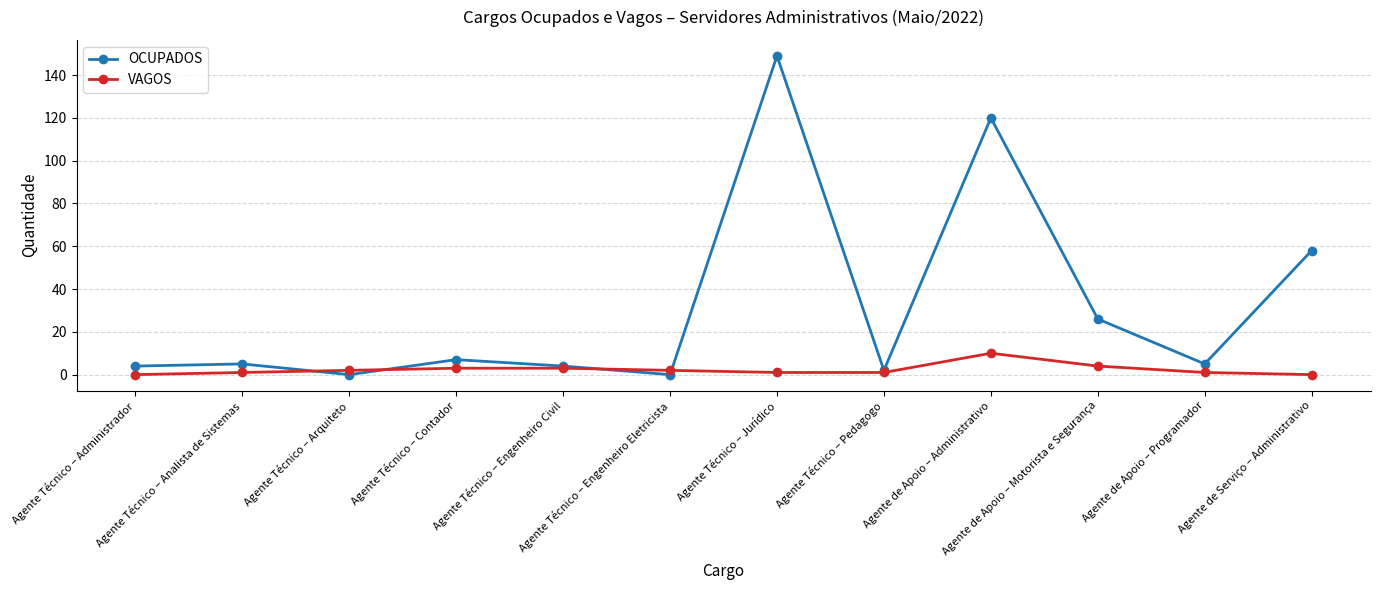

Which series has the widest spread of values?

OCUPADOS